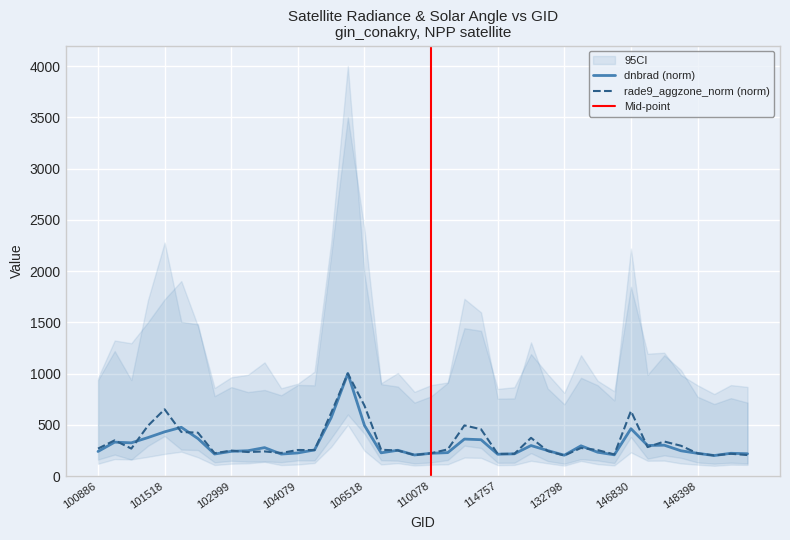

How many data points in dnbrad are above 248?

20